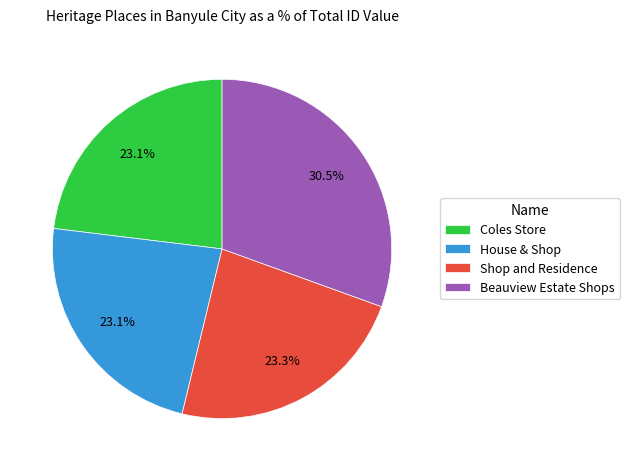

What percentage is the Shop and Residence slice, to the nearest percent?

23%